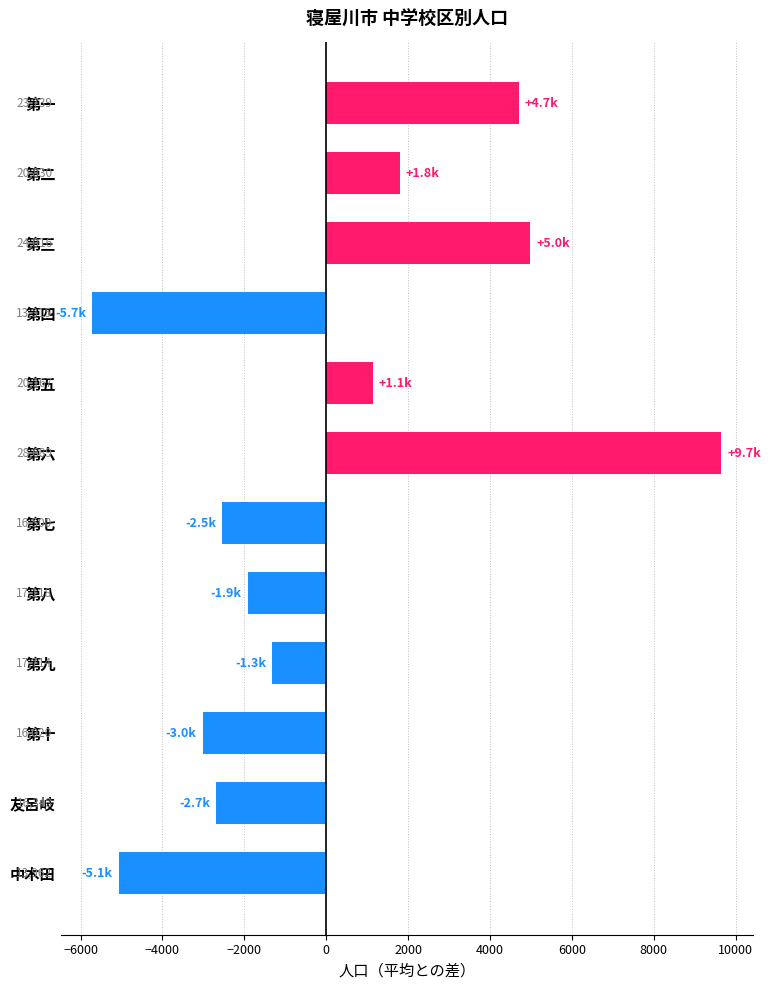

How many bars are there in total?

12